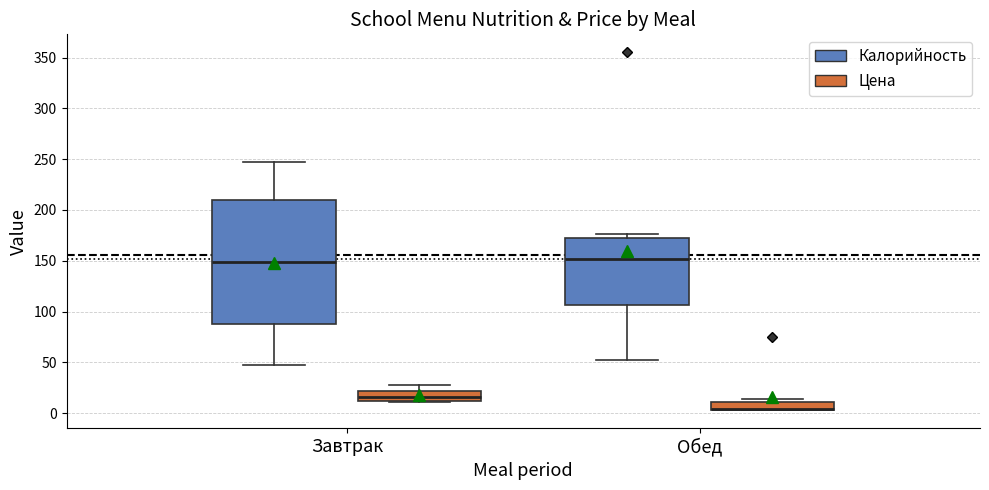

Where does the lower whisker of the box for Завтрак (Калорийность) end on the y-axis? The values are not printed on the chart, so give them approximately, as read against the axis.

50